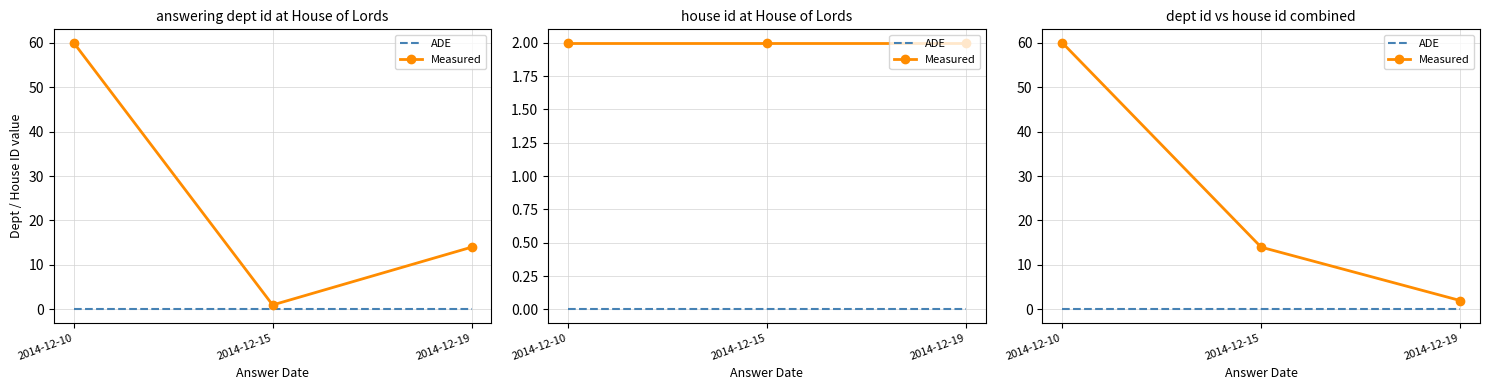

Which category has the lowest value in the ADE series?

2014-12-10